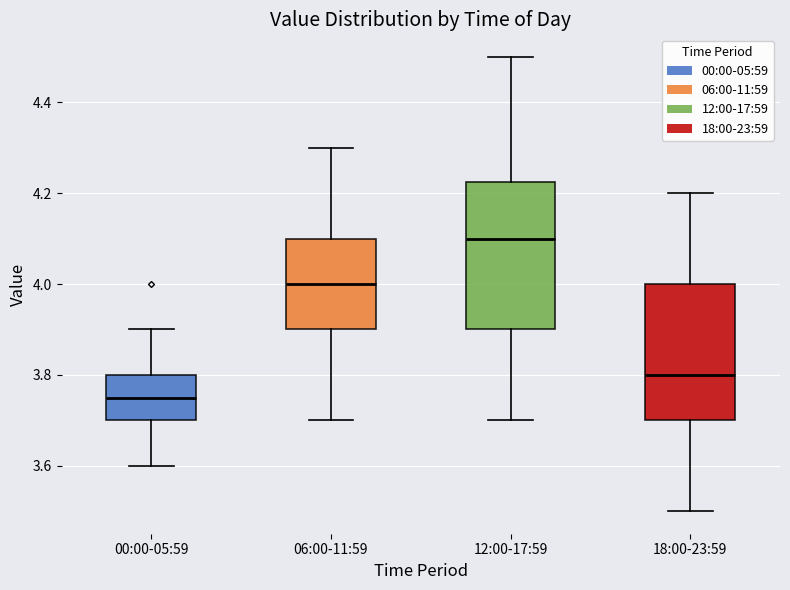

Reading left to right, read every box against the y-axis: the position of its median line, the range the box covers, and the ends of its whiskers. The values are not printed on the chart, so give them approximately, as read against the axis.

00:00-05:59: median 3.76, box 3.70 to 3.80, whiskers 3.60 to 3.90
06:00-11:59: median 4.00, box 3.90 to 4.10, whiskers 3.70 to 4.30
12:00-17:59: median 4.10, box 3.90 to 4.22, whiskers 3.70 to 4.50
18:00-23:59: median 3.80, box 3.70 to 4.00, whiskers 3.50 to 4.20